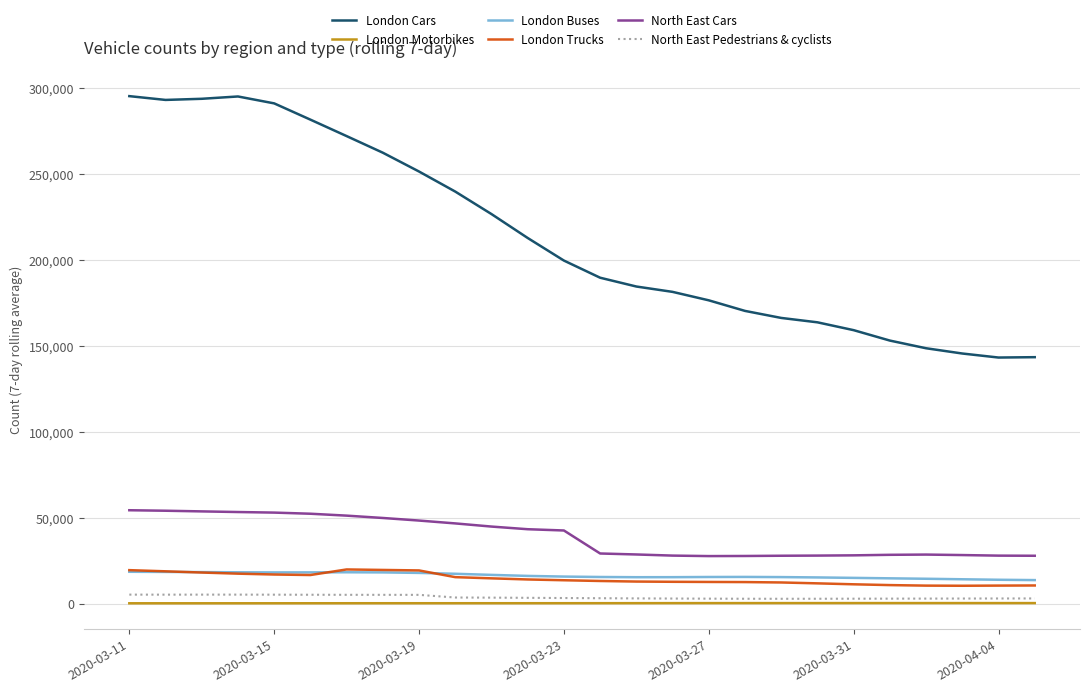

What are all the series names shown in the legend?

London Cars, London Motorbikes, London Buses, London Trucks, North East Cars, North East Pedestrians & cyclists